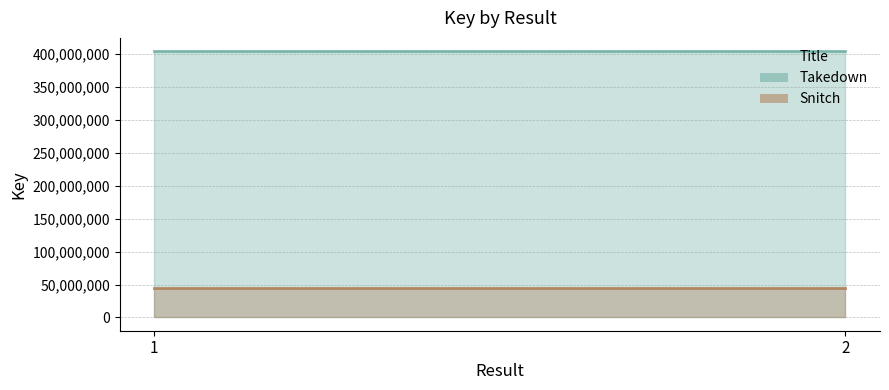

Between 1 and 2, which series saw the biggest shift?

Takedown